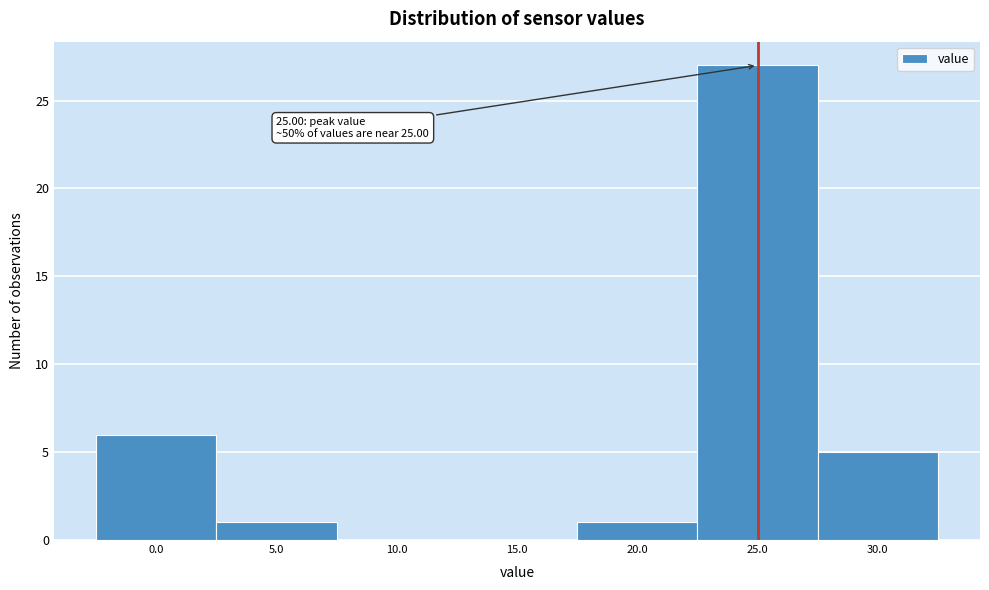

Over which range of the x-axis is the bar tallest?

22.5 to 27.5